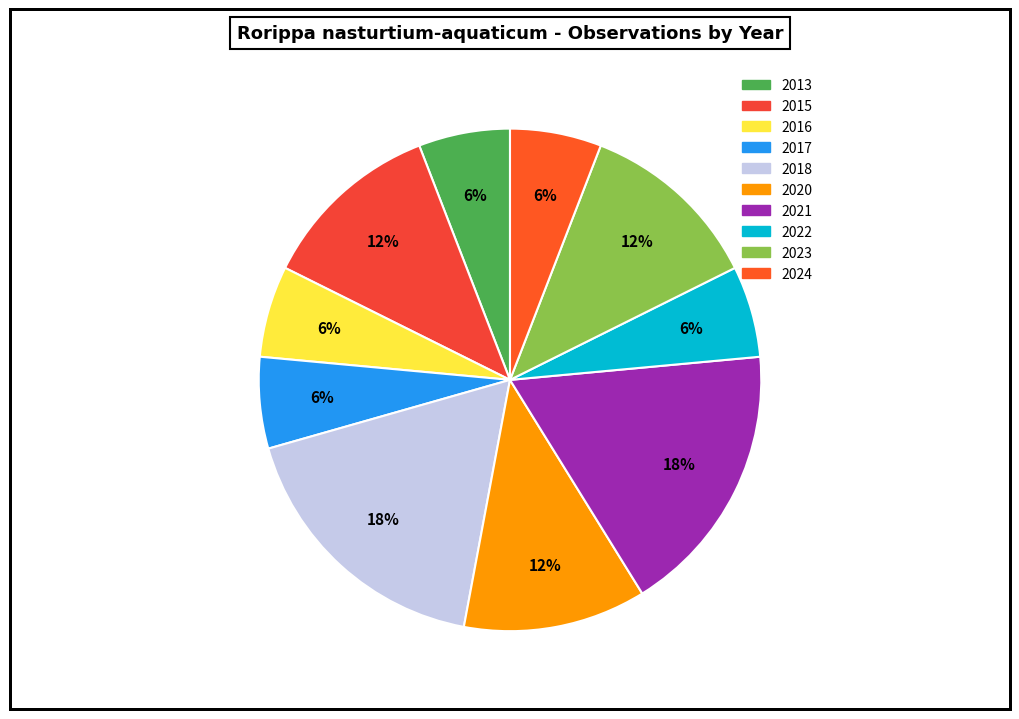

To the nearest percent, what is the average slice percentage?

10%